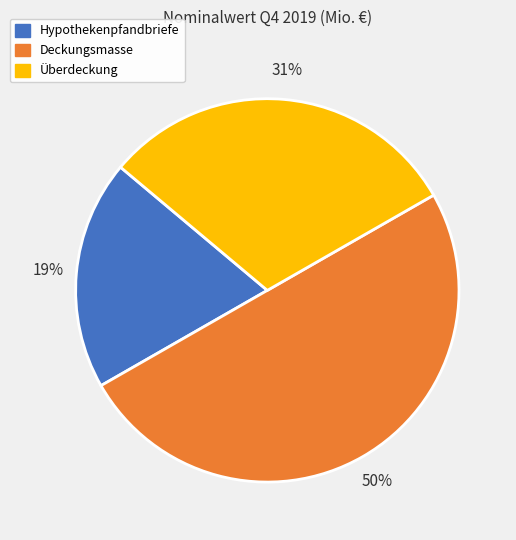

Count the number of slices in the pie.

3